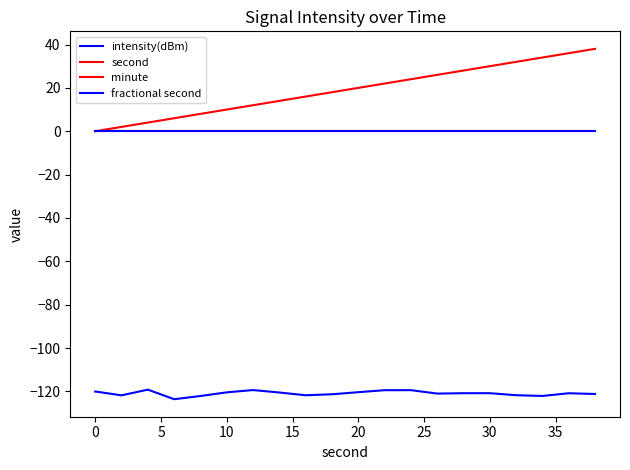

Which series has the largest total across all categories?

second